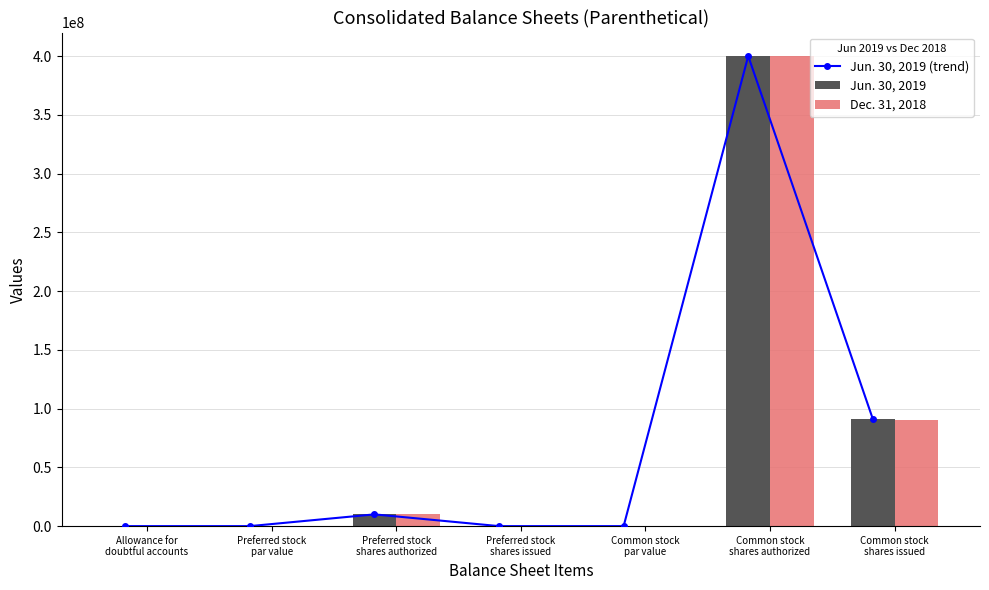

True or false: Jun. 30, 2019 has a value of 400000000.0 at Common stock
shares authorized.

True